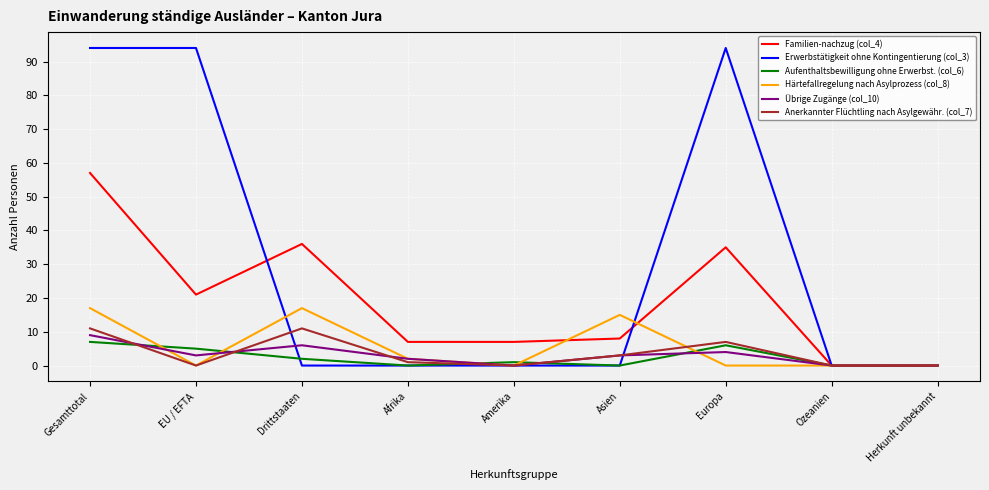

Is the value of Übrige Zugänge (col_10) at Asien greater than the value of Familien-nachzug (col_4) at EU / EFTA?

No